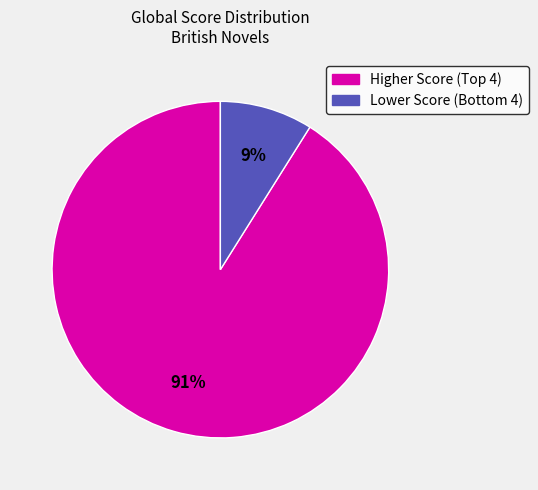

To the nearest percent, what is the difference between the largest and smallest slice percentages?

82%